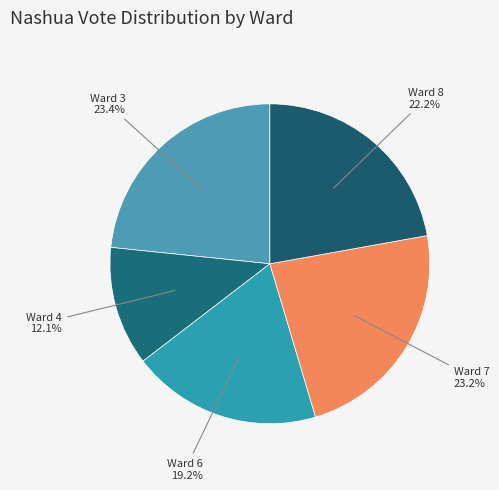

What percentage do Ward 8 and Ward 7 together represent?

45.4%